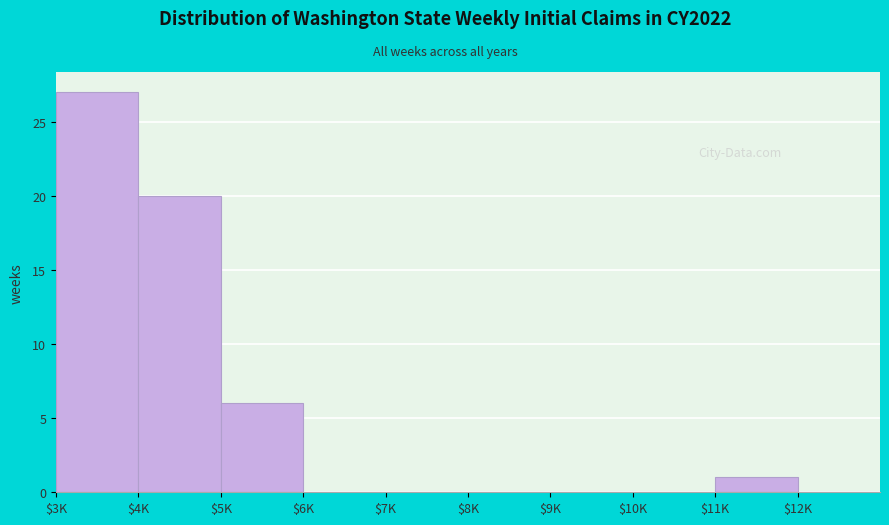

What is the greatest value displayed?

27